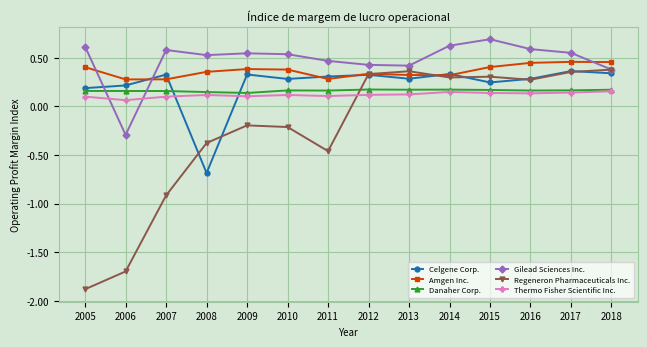

True or false: Celgene Corp. and Thermo Fisher Scientific Inc. cross at least once.

True